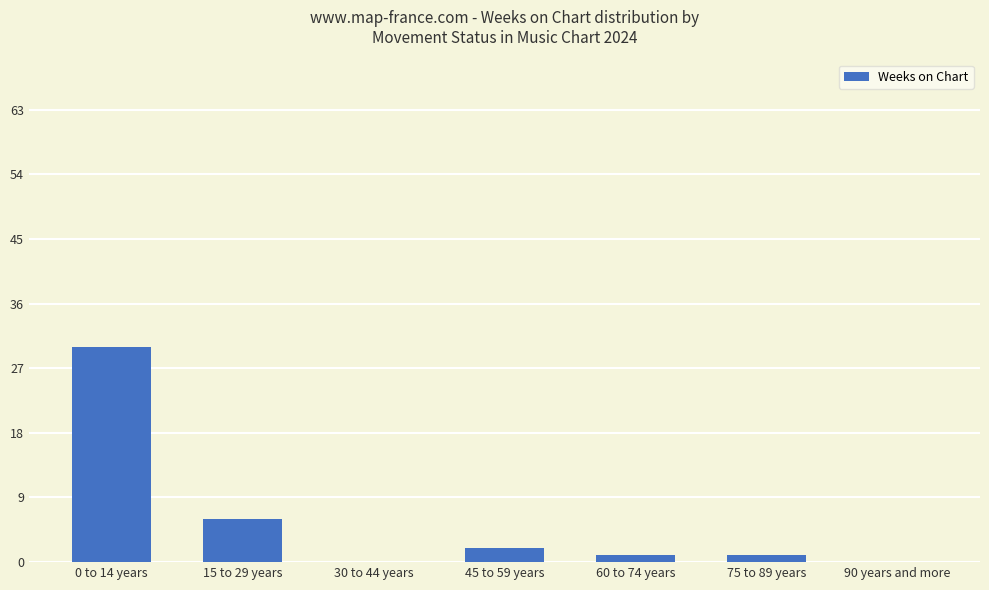

What is the ratio of the value at 45 to 59 years to the value at 60 to 74 years?

2.0